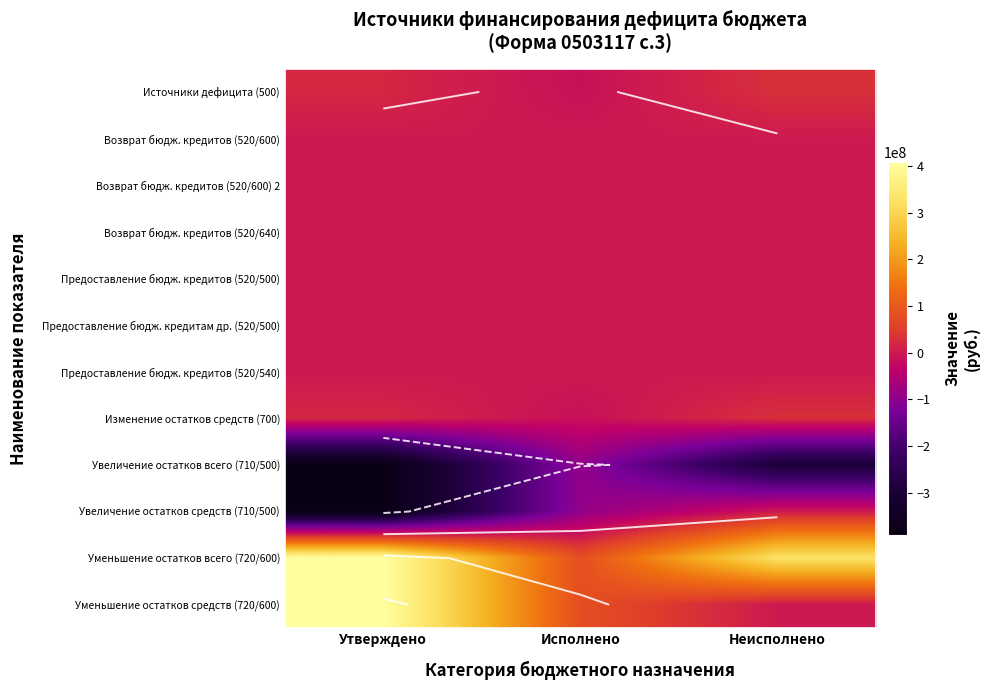

True or false: Уменьшение остатков всего (720/600) has a value of 408980947.1 at Утверждено.

True